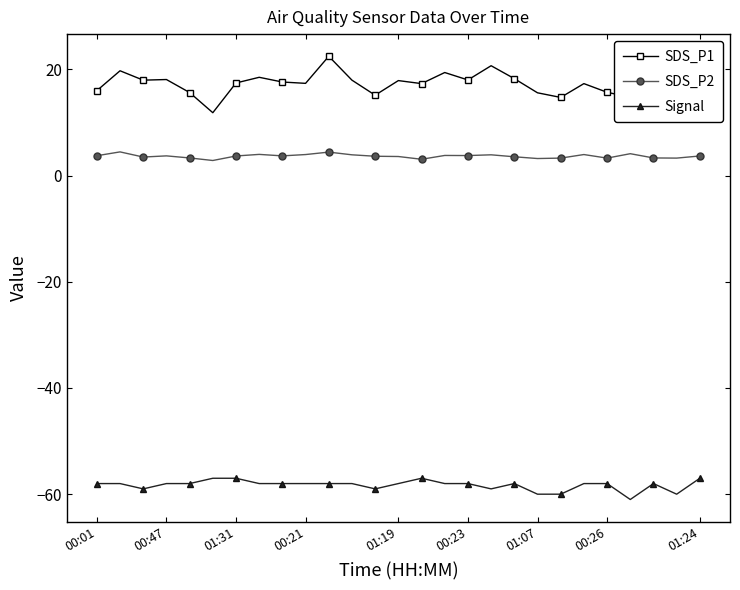

True or false: Signal and SDS_P2 cross at least once.

False